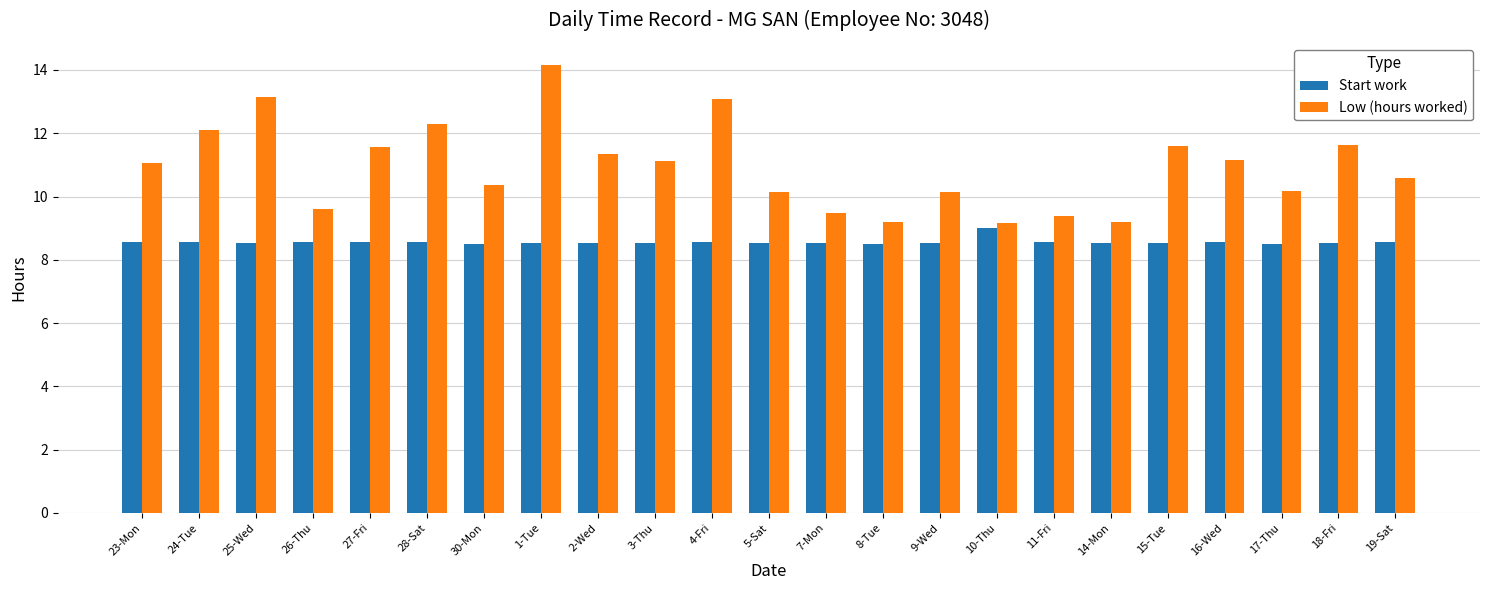

Does the chart contain stacked bars?

No